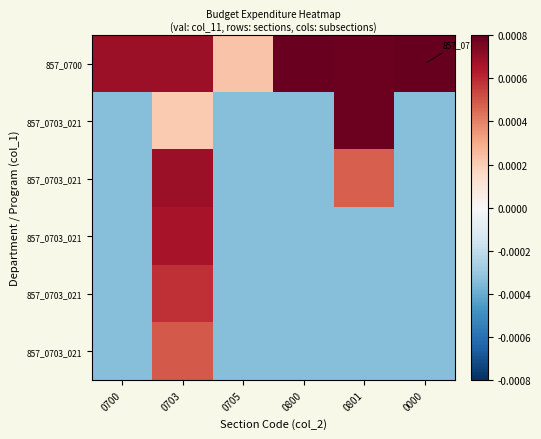

Count the number of data series in this chart.

6